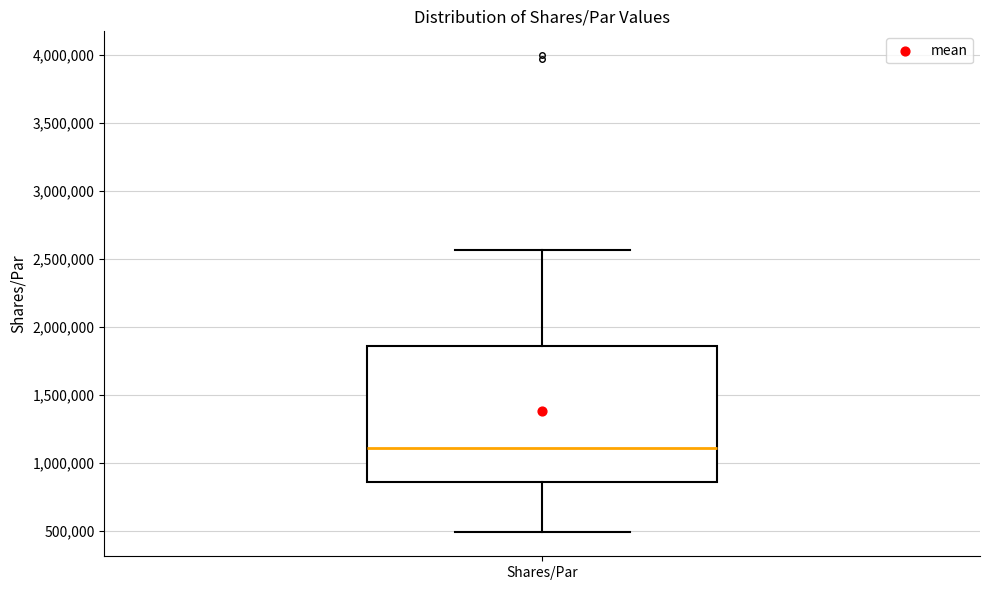

Where does the upper whisker of the box for Shares/Par end on the y-axis? The values are not printed on the chart, so give them approximately, as read against the axis.

2550000